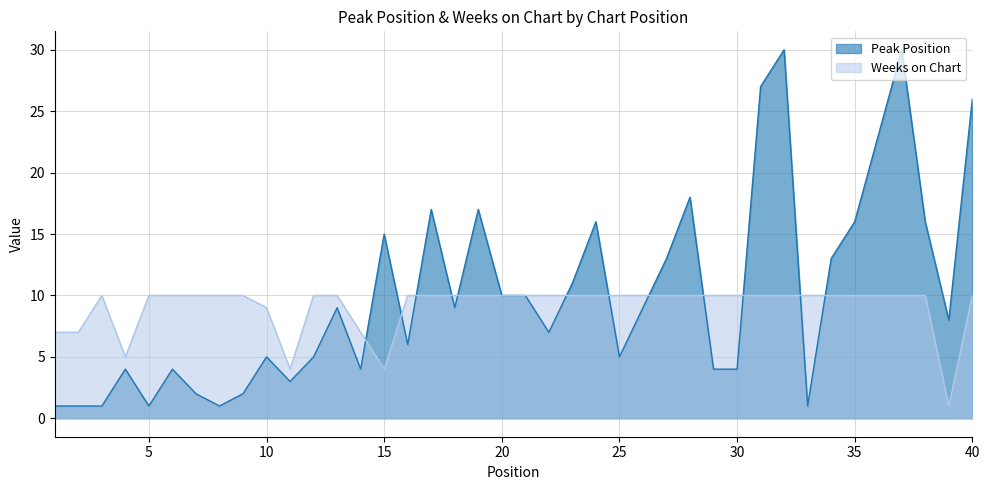

Reading left to right, extract all data points from this chart.

Peak Position: 1	1	1	4	1	4	2	1	2	5	3	5	9	4	15	6	17	9	17	10	10	7	11	16	5	9	13	18	4	4	27	30	1	13	16	23	30	16	8	26
Weeks on Chart: 7	7	10	5	10	10	10	10	10	9	4	10	10	7	4	10	10	10	10	10	10	10	10	10	10	10	10	10	10	10	10	10	10	10	10	10	10	10	1	10